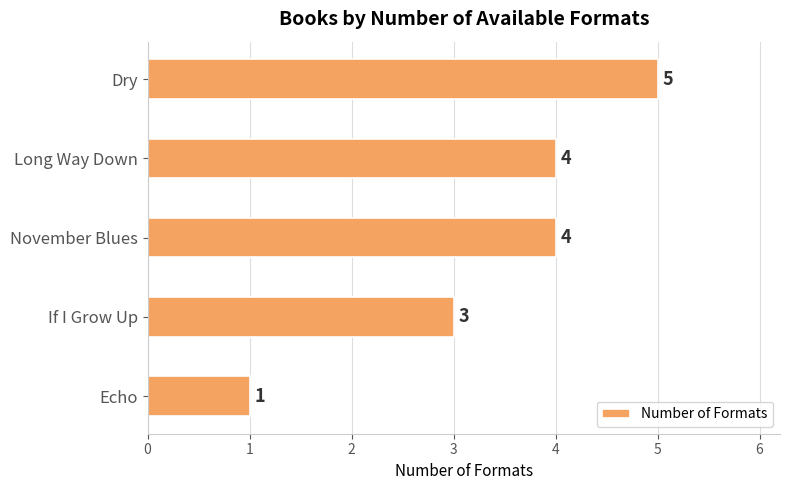

Count the number of categories in the chart.

5